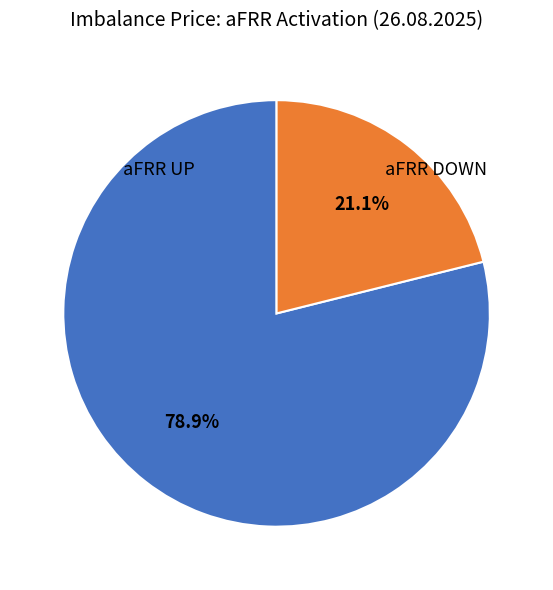

What is the smallest slice in the pie chart?

aFRR DOWN